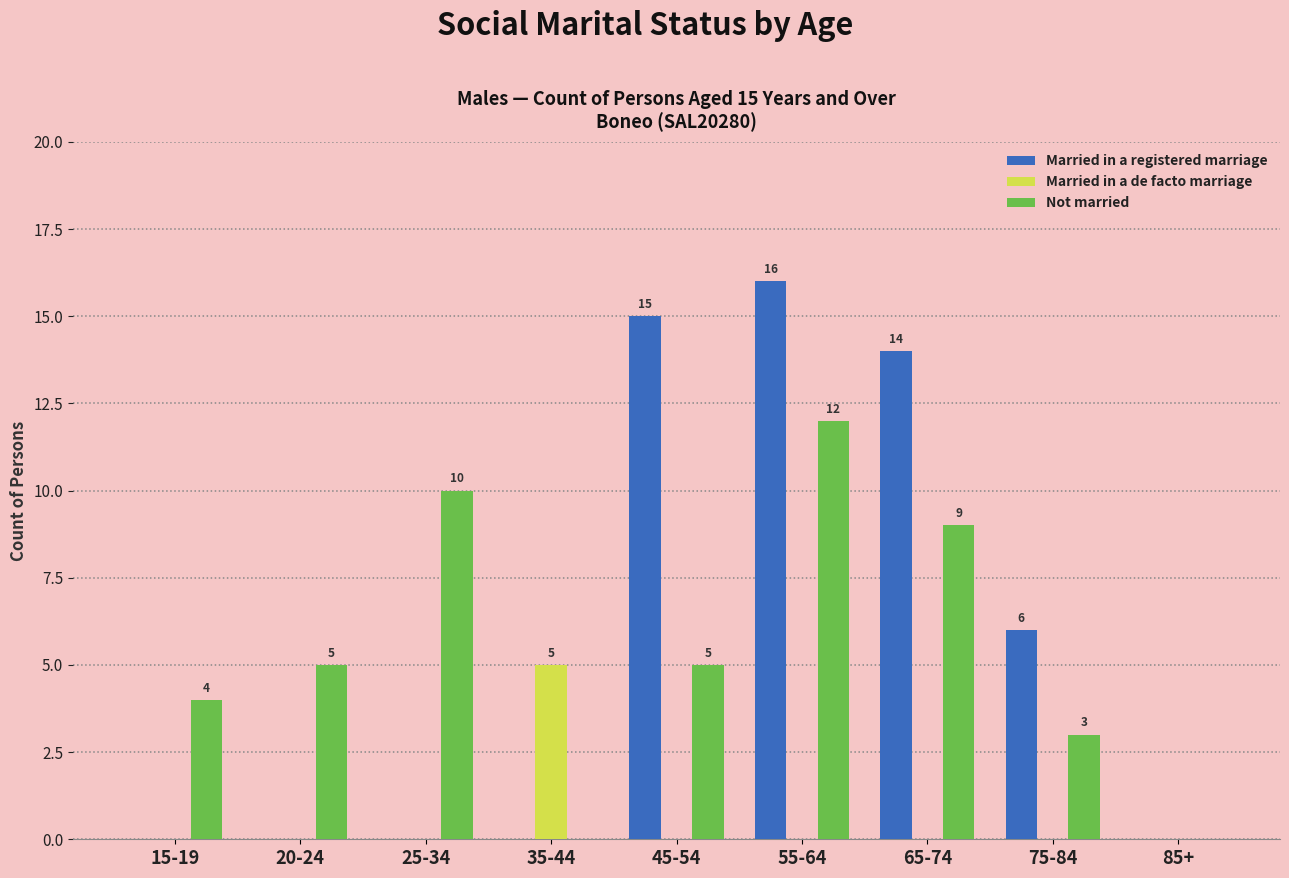

The Not married series shows 2 at 15-19. True or false?

False